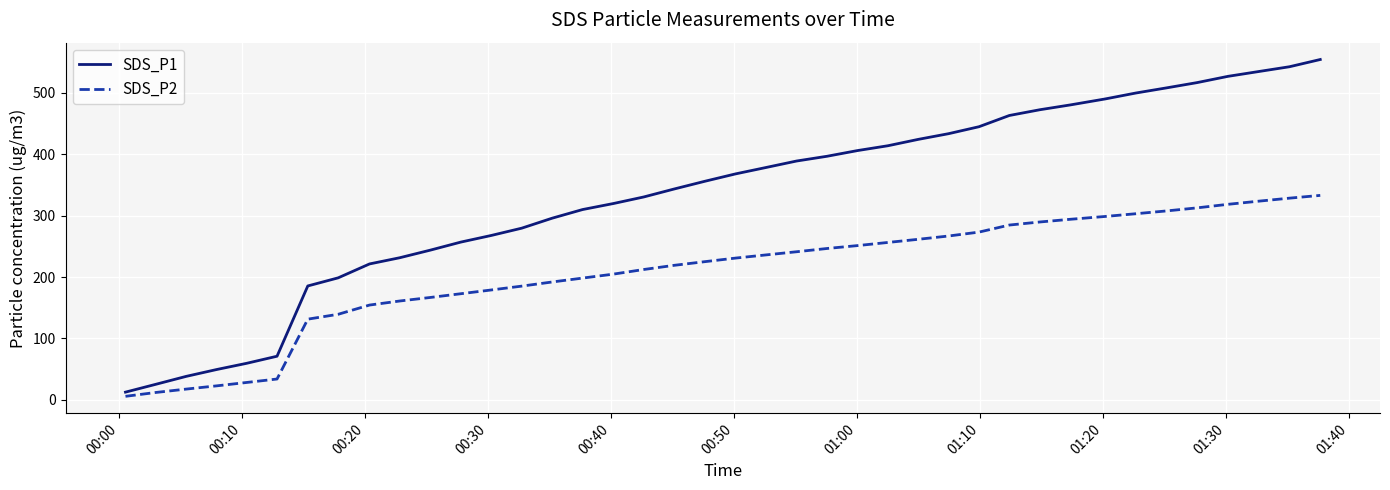

Which series has the largest range (max minus min)?

SDS_P1